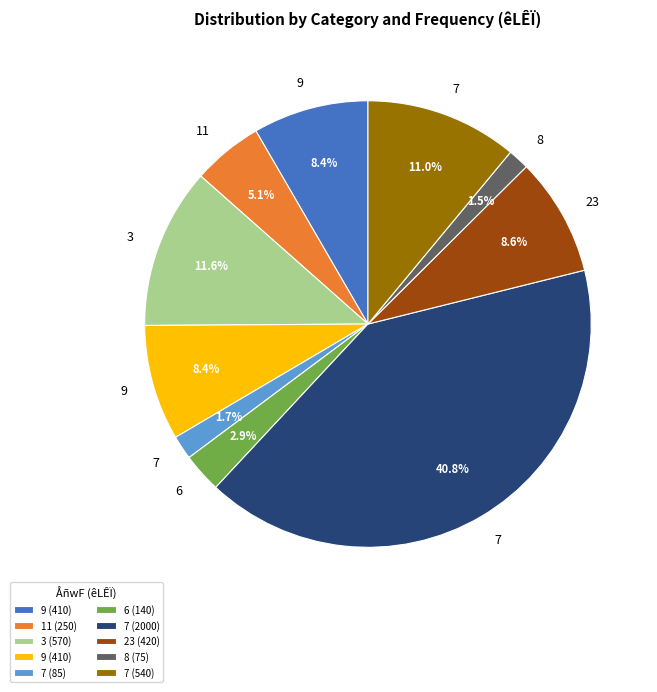

Count the number of slices in the pie.

10